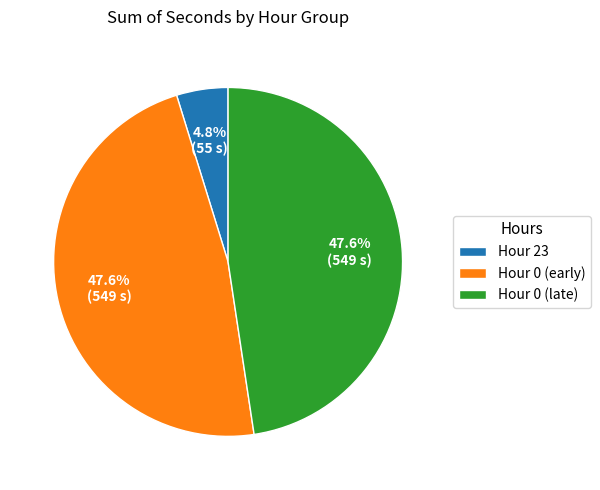

Is the sum of Hour 0 (late) and Hour 0 (early) greater than half?

Yes